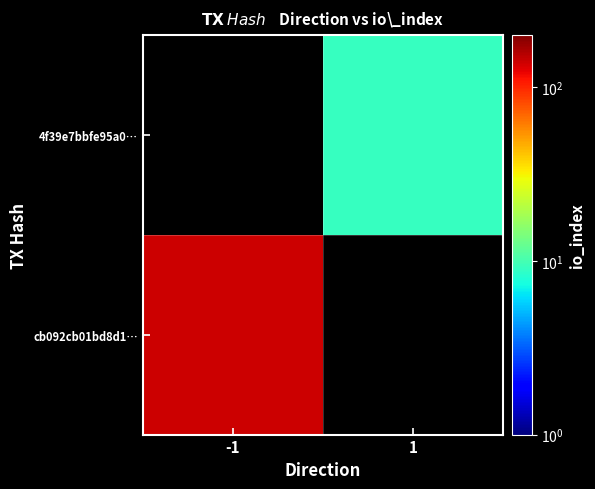

What is the approximate value of 4f39e7bbfe95a0… at 1?

9.0